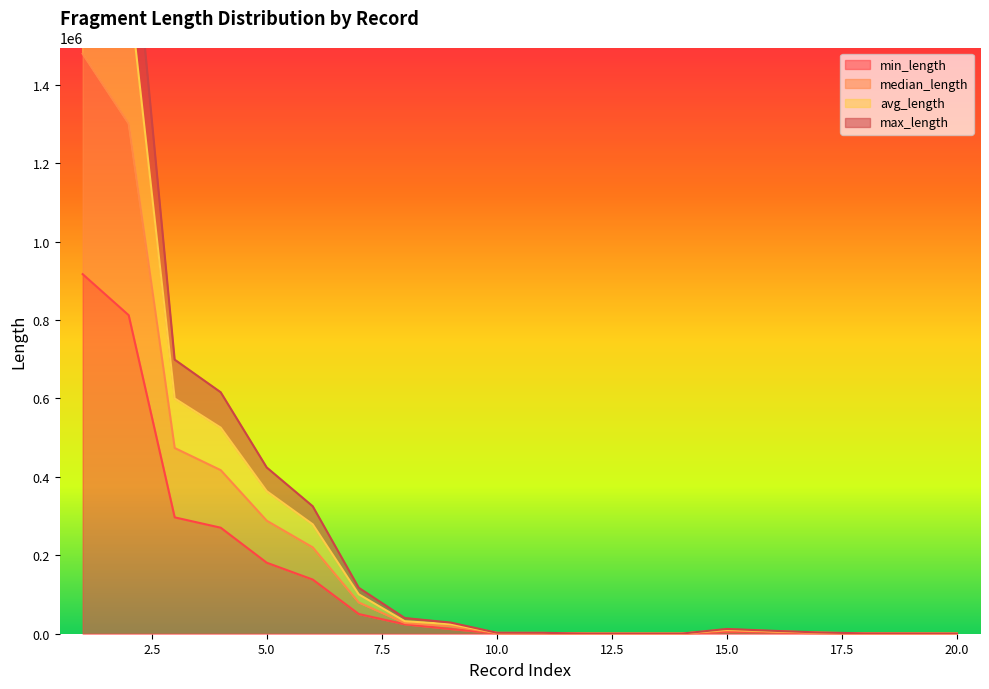

Does the chart have visible grid lines?

No